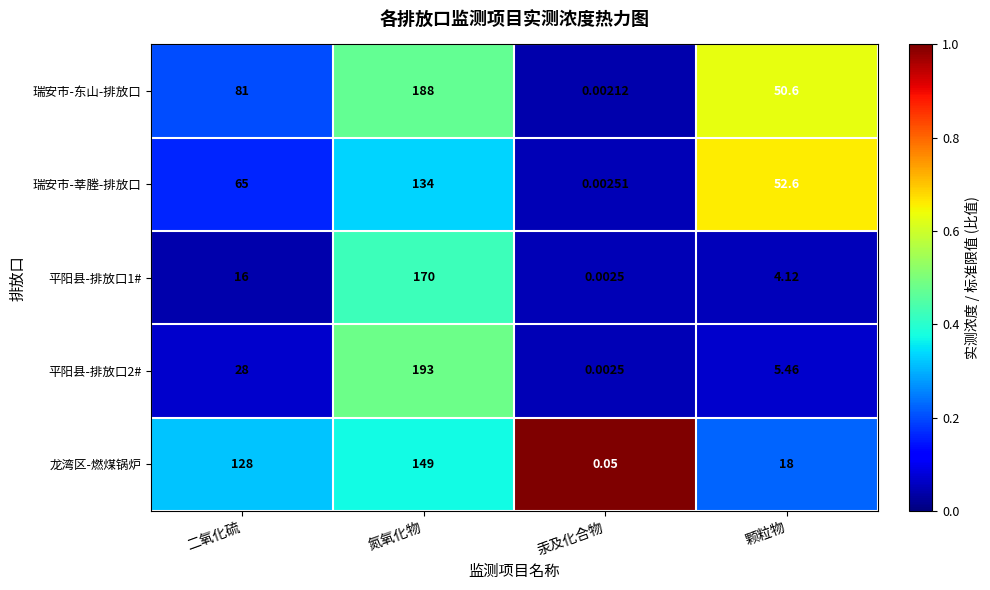

Between 二氧化硫 and 氮氧化物, which series saw the biggest shift?

平阳县-排放口2#